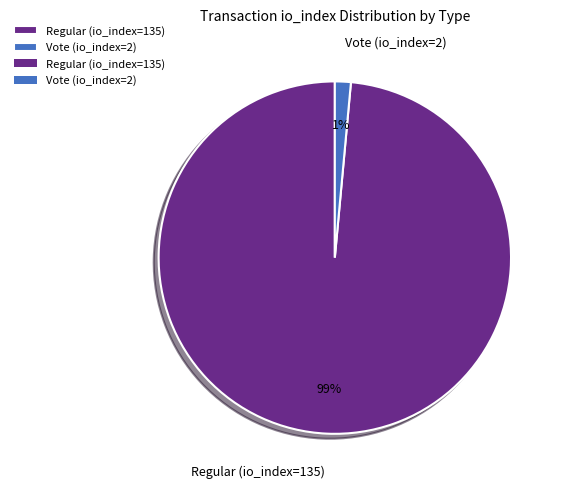

To the nearest percent, what is the combined percentage of Vote (io_index=2) and Regular (io_index=135)?

100%